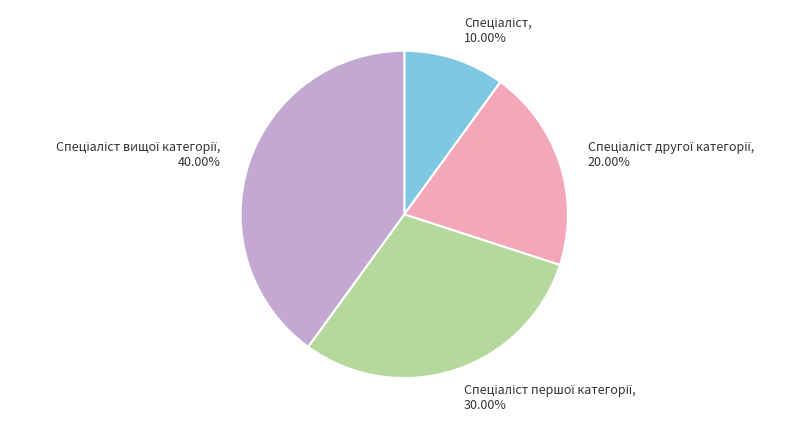

How many segments does this pie chart have?

4